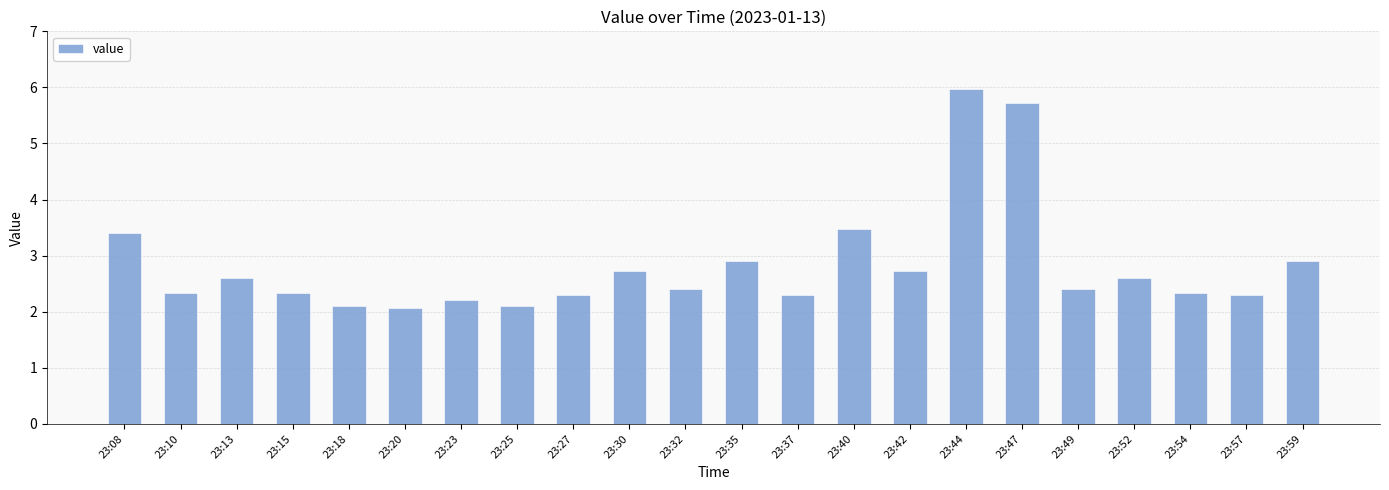

The value at 23:59 is 2.9. True or false?

True